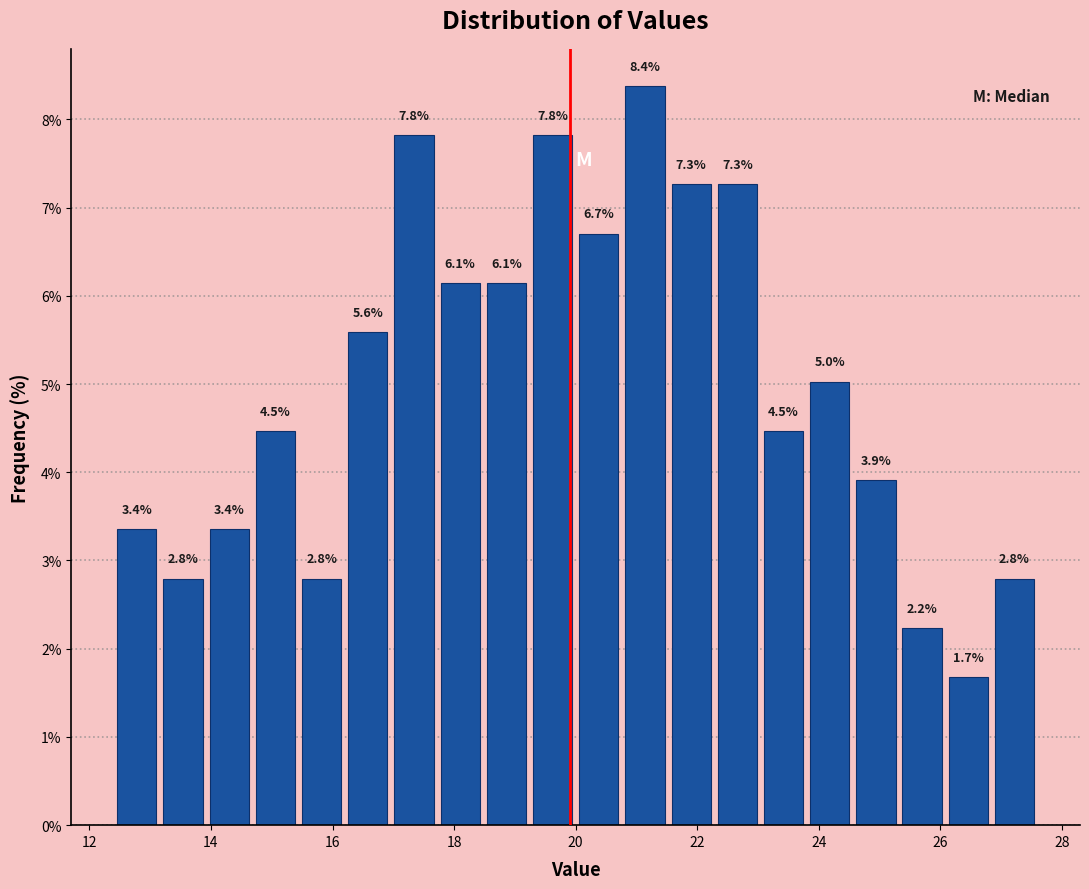

Around what value on the x-axis is the tallest bar? Give the approximate position of its centre, as read against the axis.

21.2